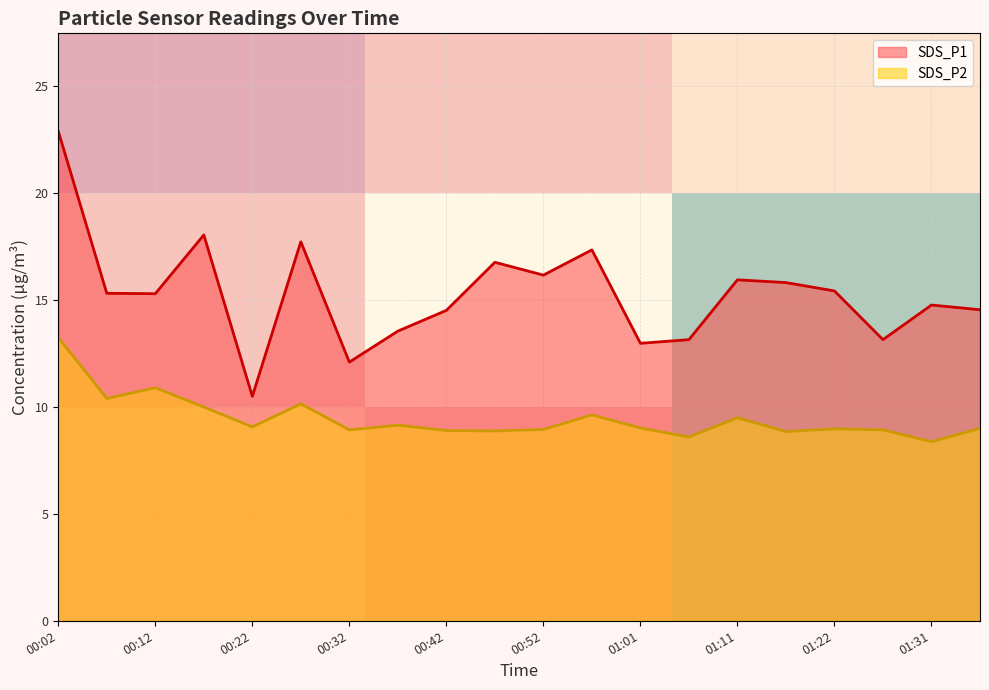

The SDS_P1 series shows 6.4 at 00:22. True or false?

False